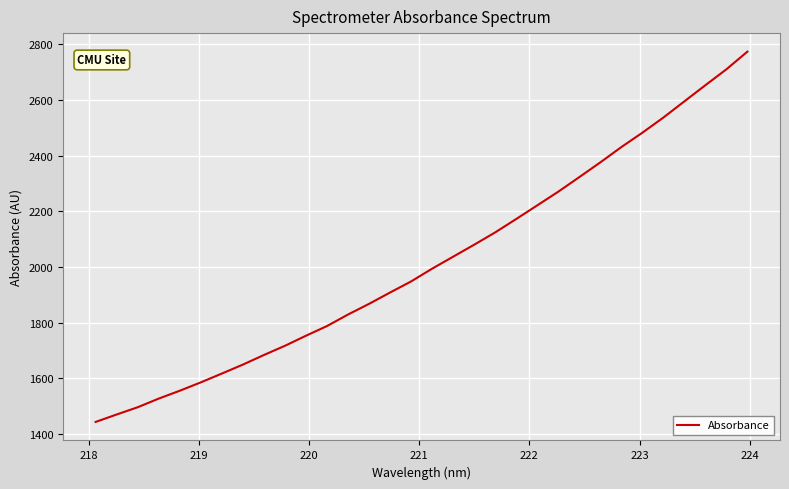

What is the greatest value displayed?

2774.4